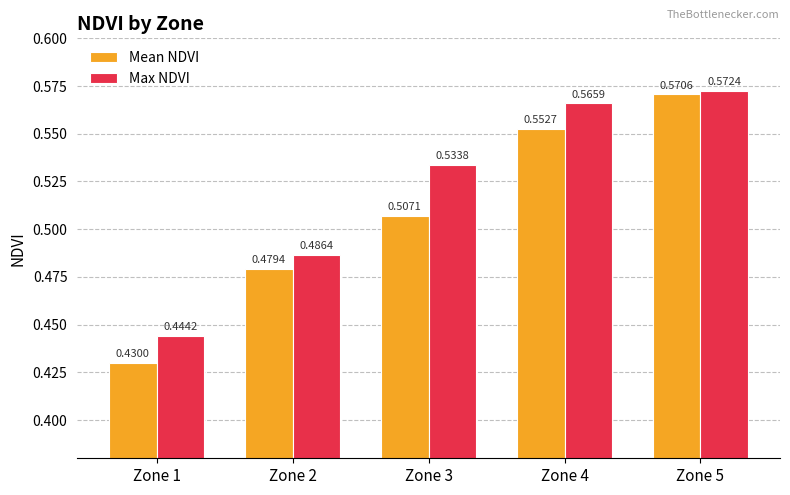

Rank the categories by Max NDVI value from highest to lowest.

Zone 5, Zone 4, Zone 3, Zone 2, Zone 1